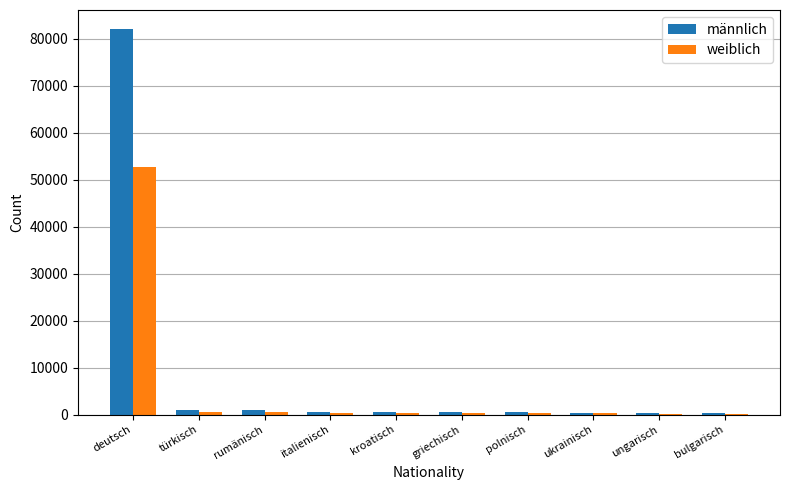

What are all the series names shown in the legend?

männlich, weiblich